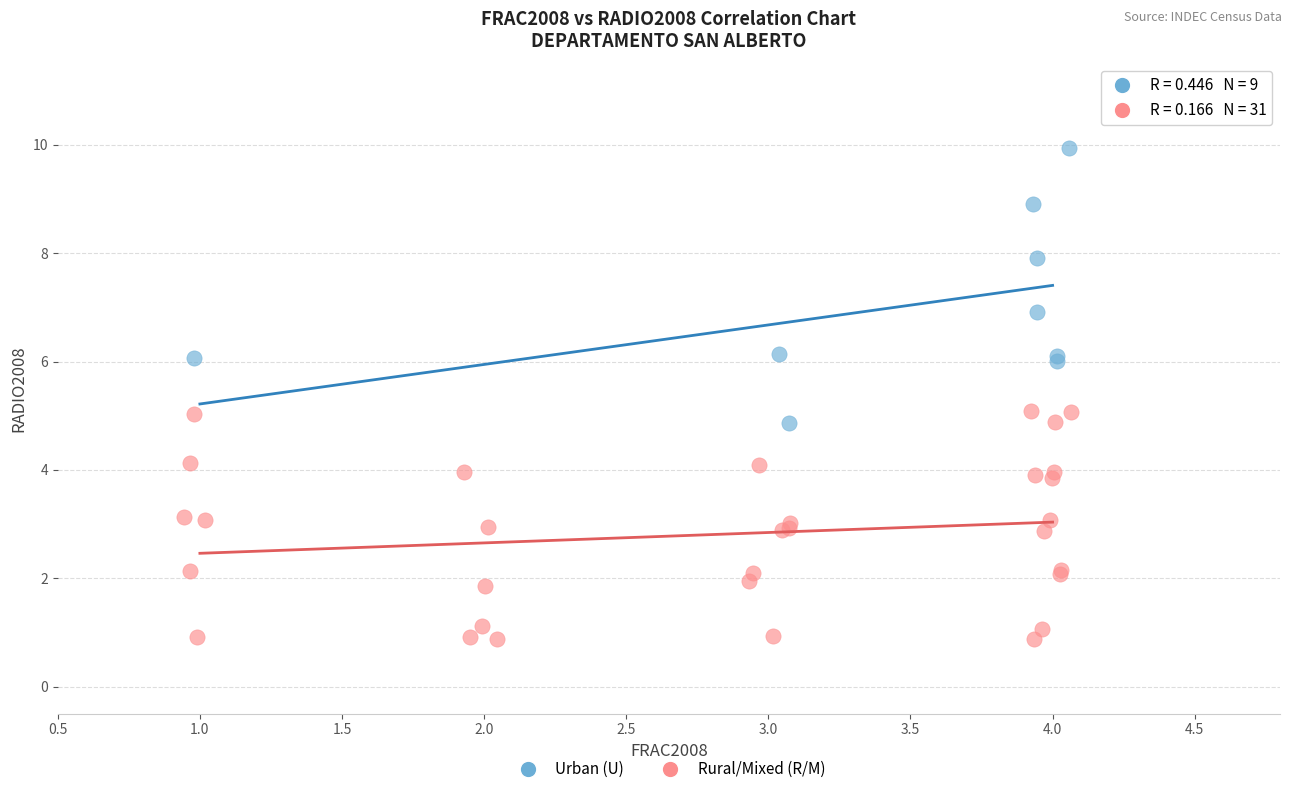

Which series contains the lowest Y value?

Rural/Mixed (R/M)